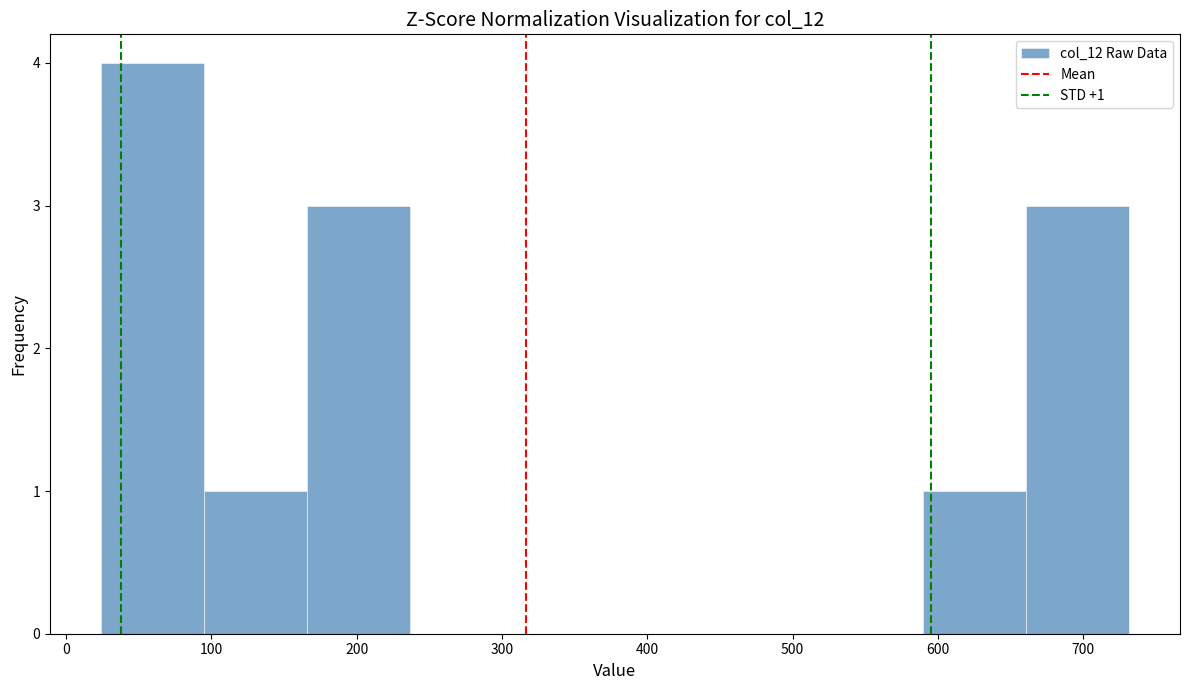

Which range on the x-axis has the tallest bar?

20 to 100